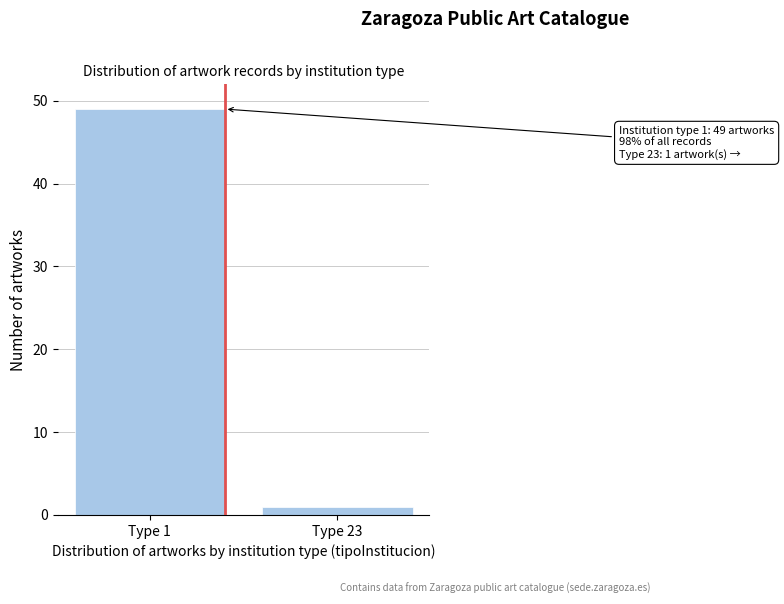

Reading right to left, list all the values displayed in this chart.

Type 23=1	Type 1=49